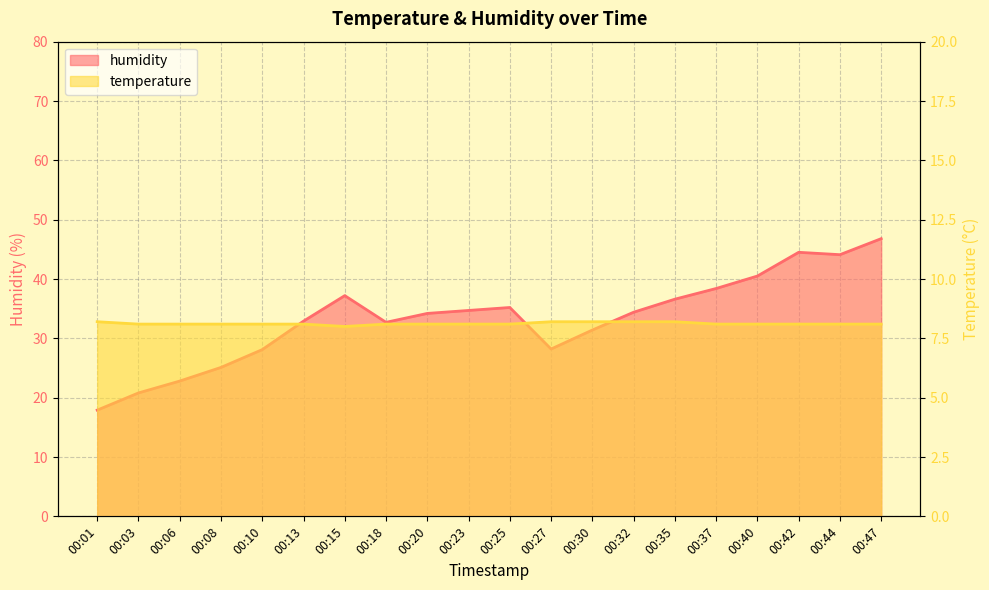

Is the value of humidity at 00:13 greater than the value of temperature at 00:40?

Yes